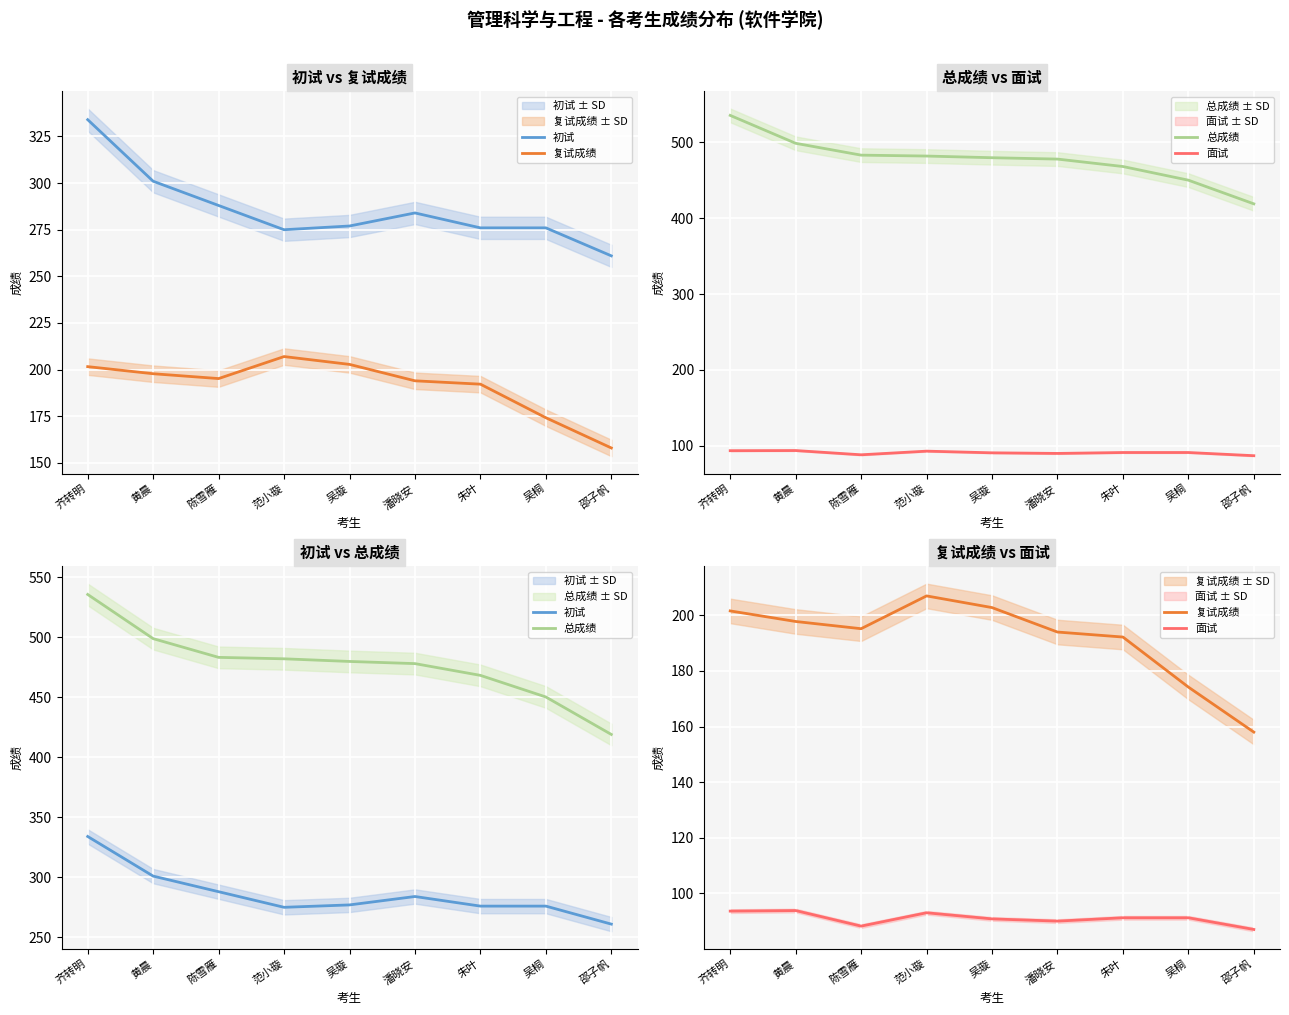

Which category has the lowest value across all series?

邵子帆